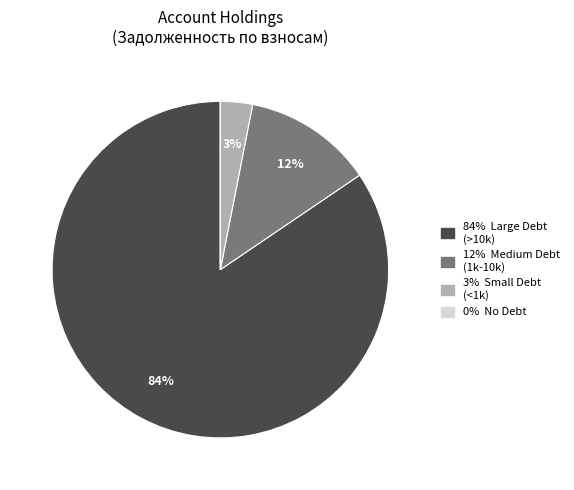

To the nearest percent, what is the average slice percentage?

25%